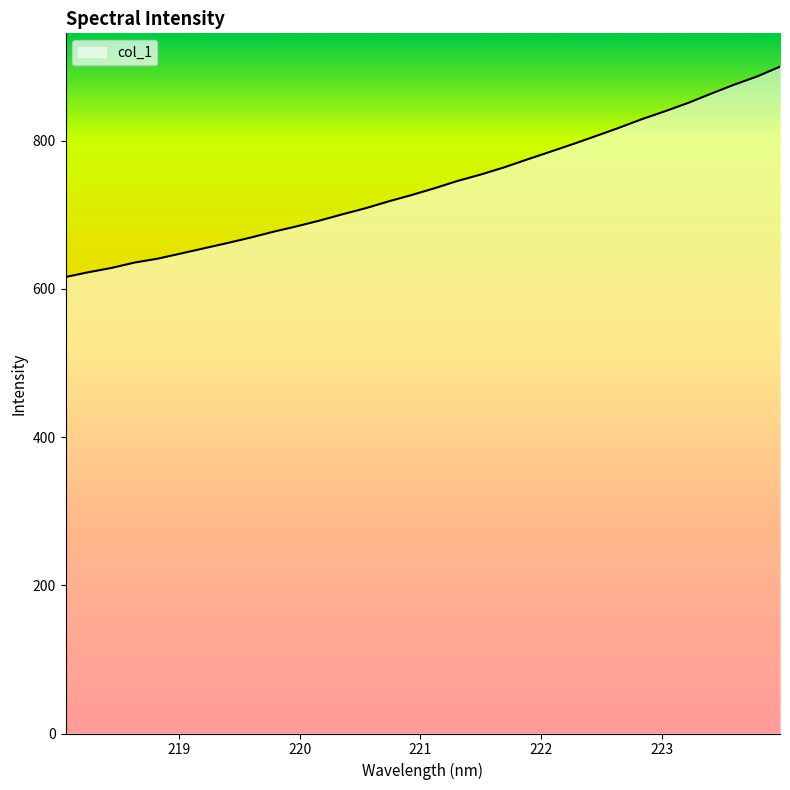

What is the greatest value displayed?

899.7